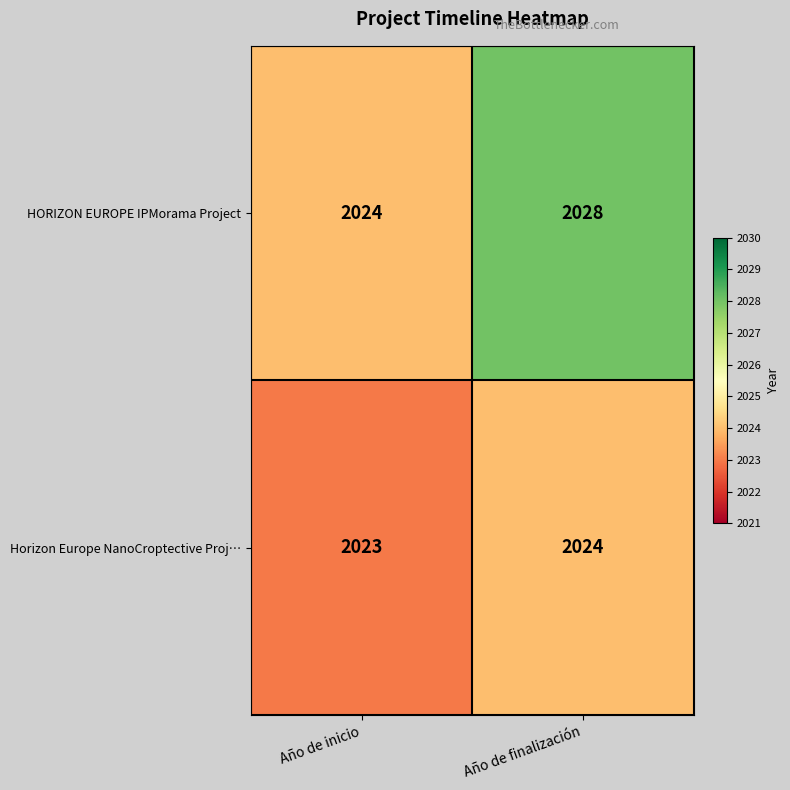

At how many categories does at least one series exceed 2027?

1